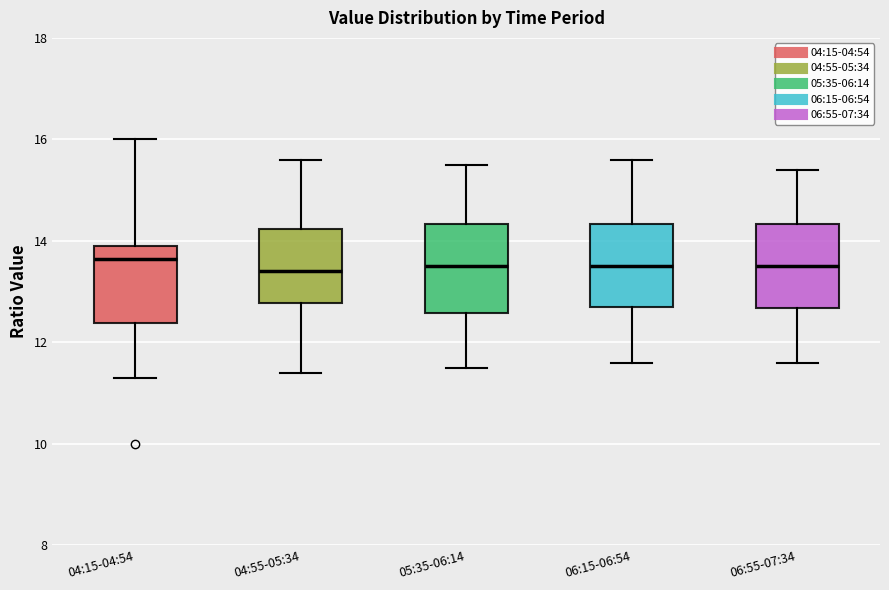

Where does the median line of the box for 04:55-05:34 sit on the y-axis? The values are not printed on the chart, so give them approximately, as read against the axis.

13.4